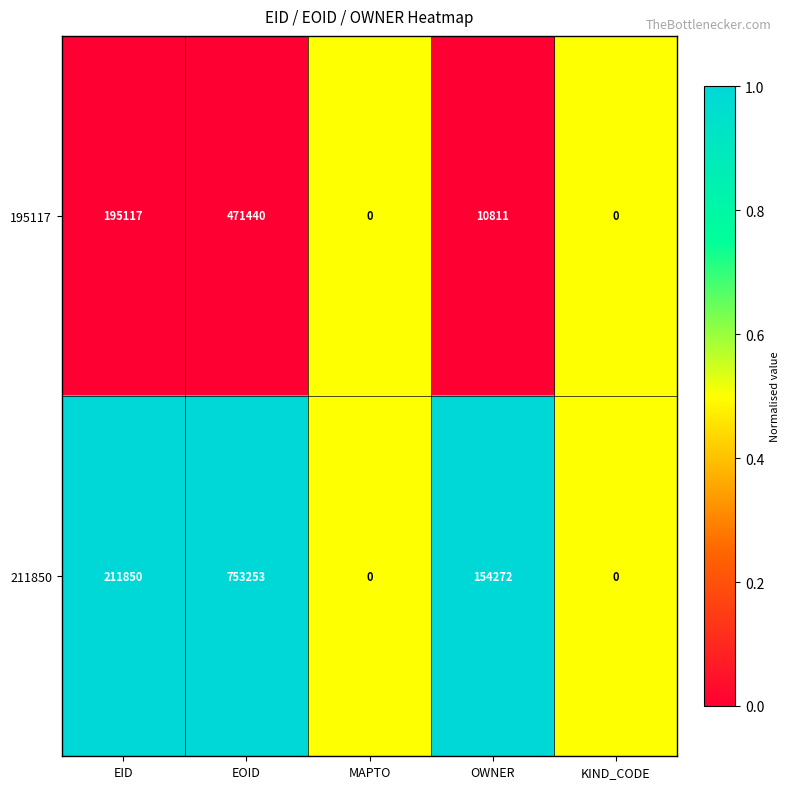

How many series are shown in this chart?

2